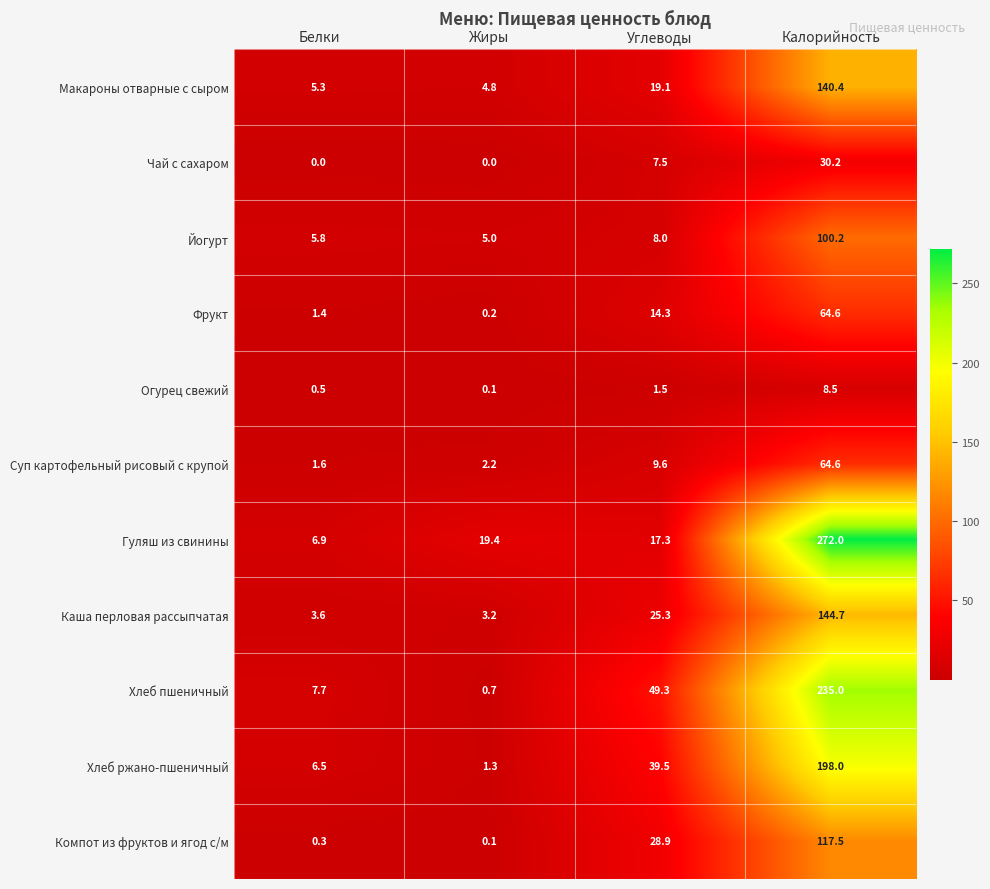

What is the spread (max minus min) of values at Углеводы?

47.8